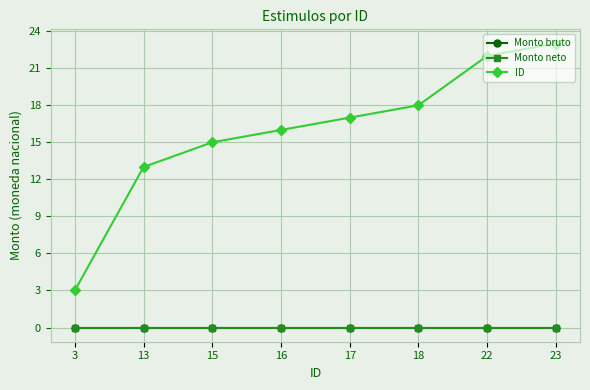

At which category is the sum across all series the highest?

23